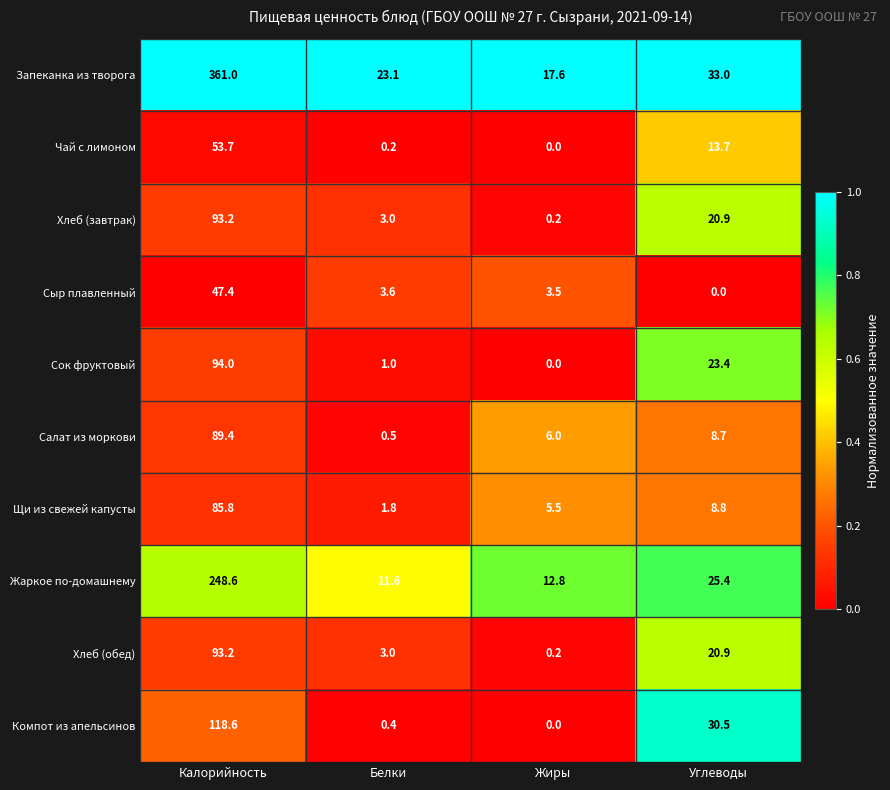

Where is Салат из моркови nearest to the value 44?

Углеводы